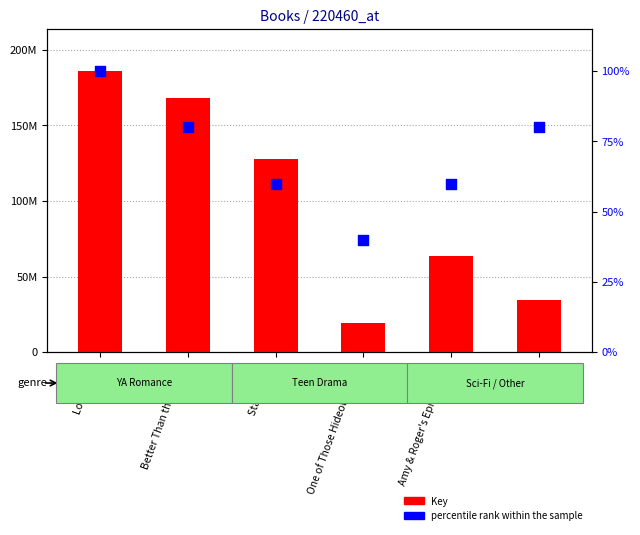

What is the total value across all series at Unwind?

34293291